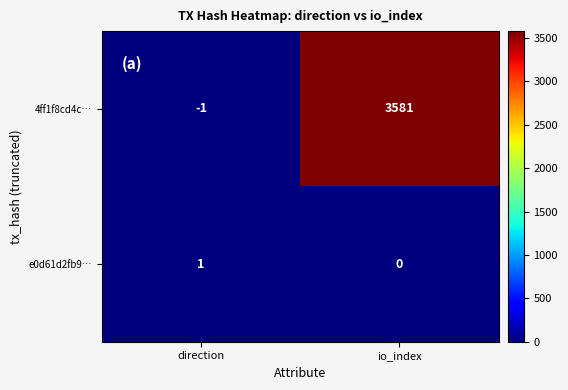

What is the difference between the highest and lowest values at io_index?

3581